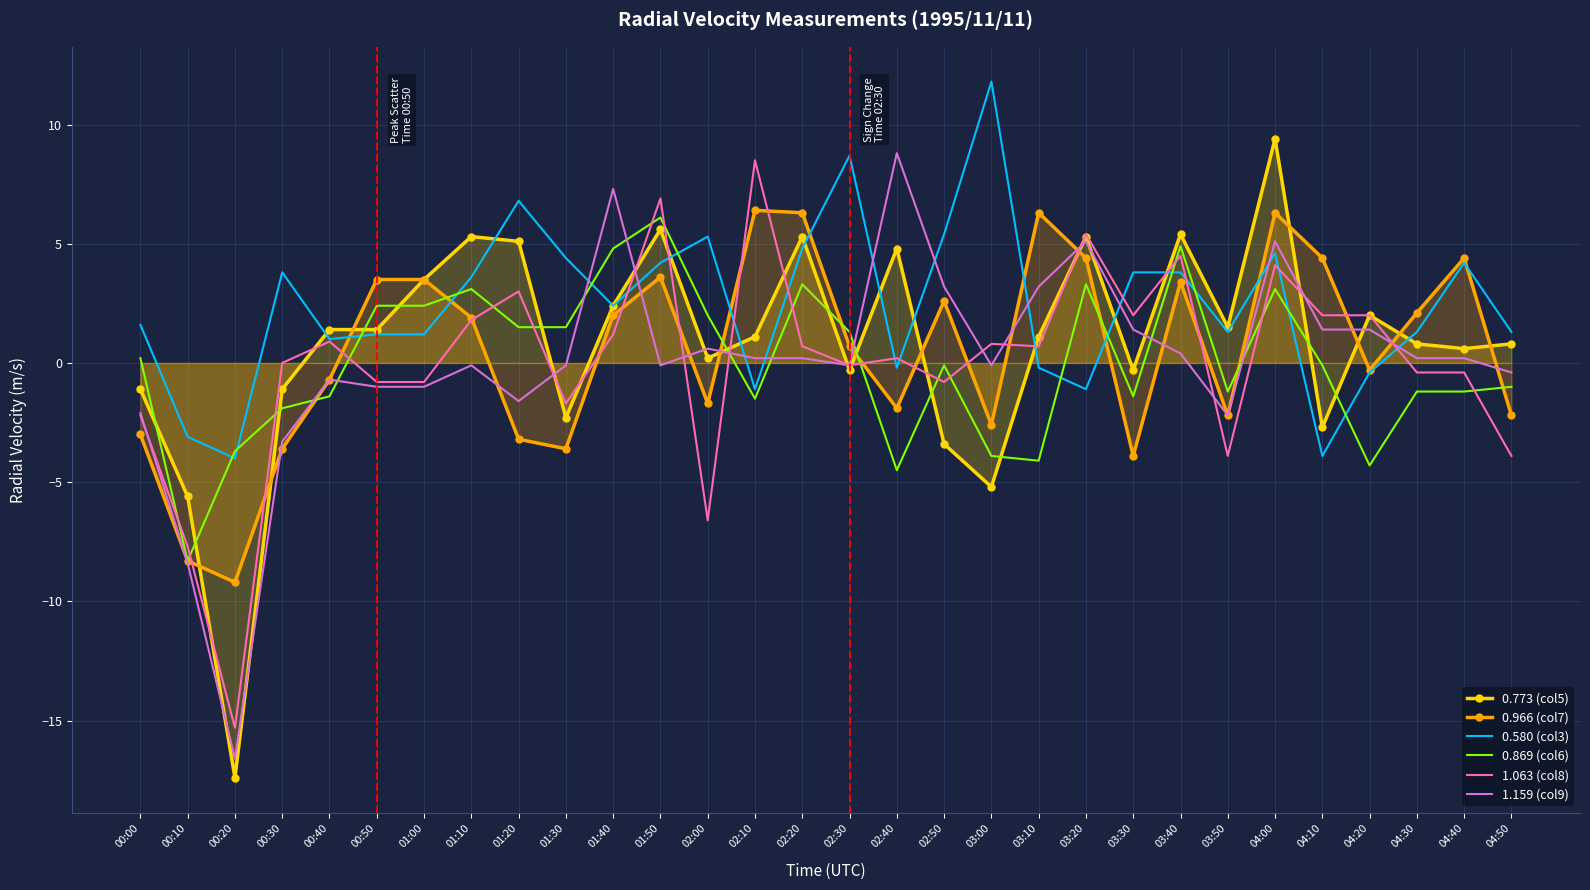

List the series in order of their peak value, lowest first.

0.869 (col6), 0.966 (col7), 1.063 (col8), 1.159 (col9), 0.773 (col5), 0.580 (col3)